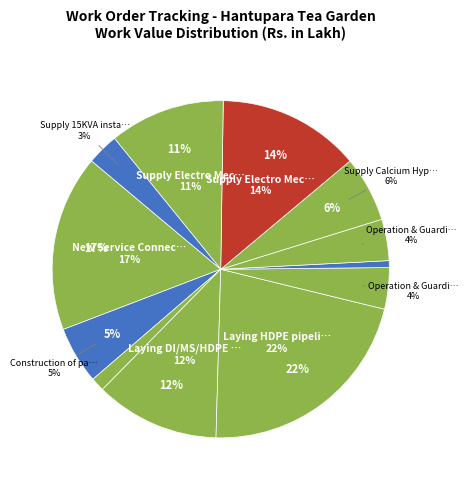

To the nearest percent, what portion does Supply Electro Mechanical (2) represent?

11%